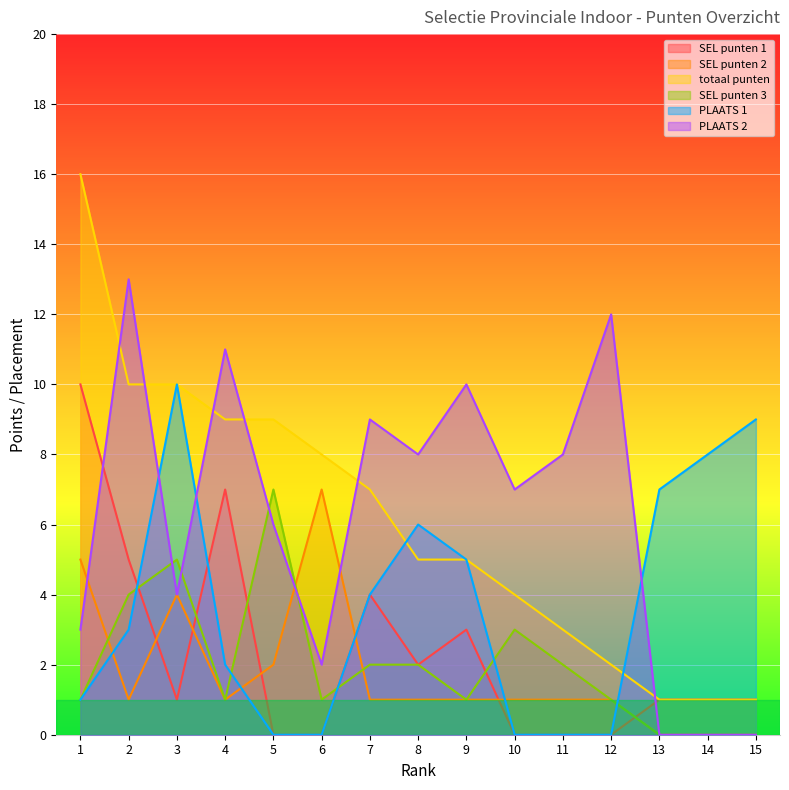

How many distinct data groups are displayed?

6